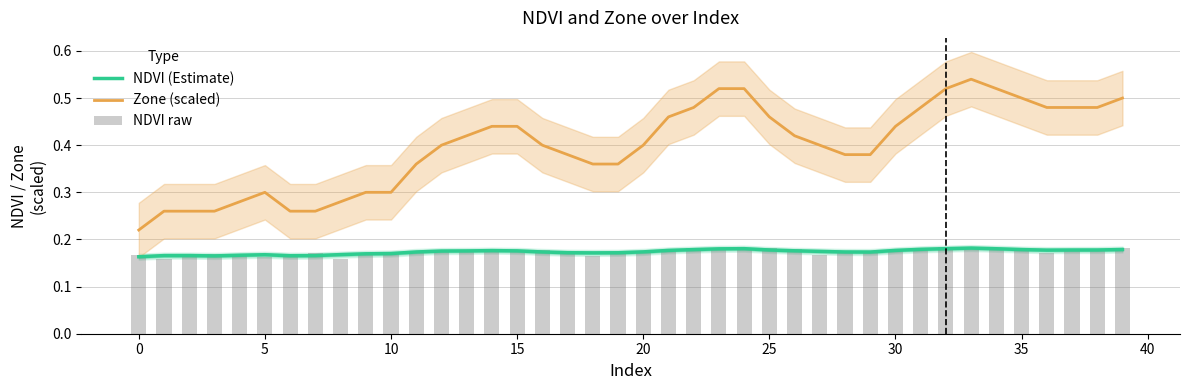

What is the value of the NDVI raw bar at the 11th from the left?

0.2